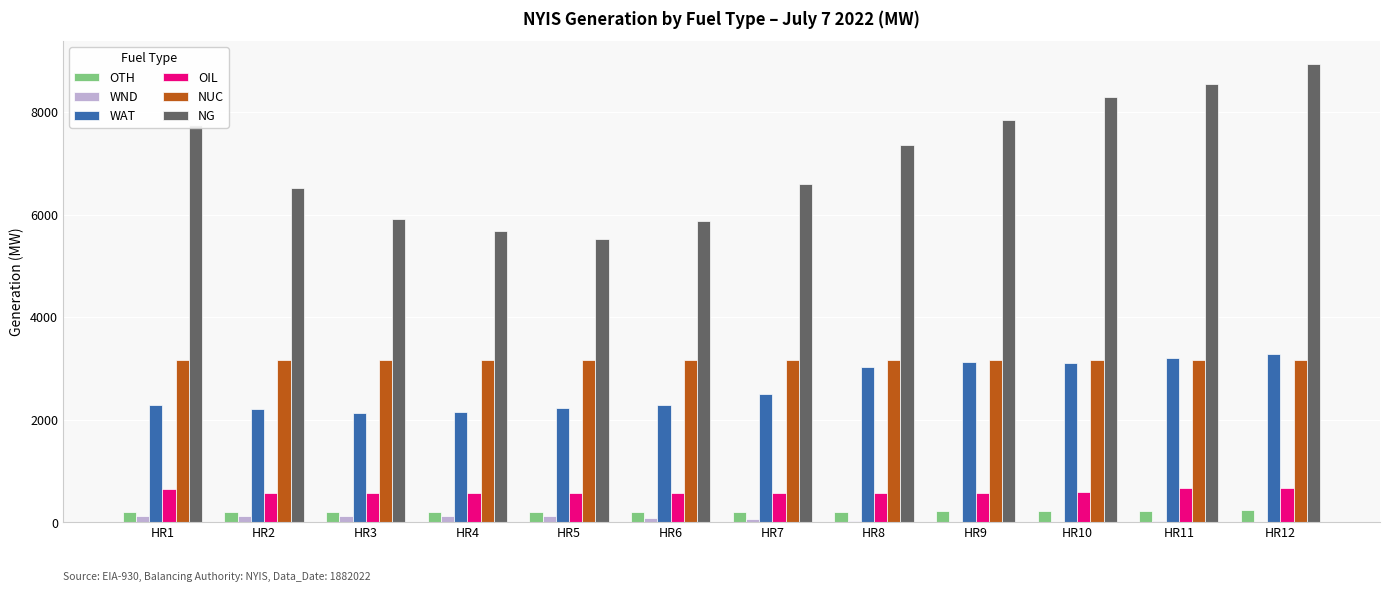

Are the bars grouped side by side (vs. stacked)?

Yes